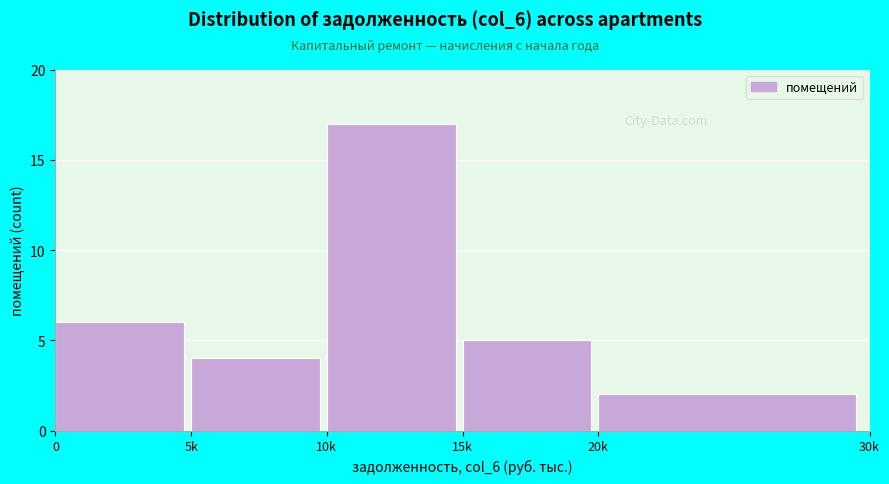

Reading left to right, what are all the values shown in this chart?

0=6	5k=4	10k=17	15k=5	20k=2